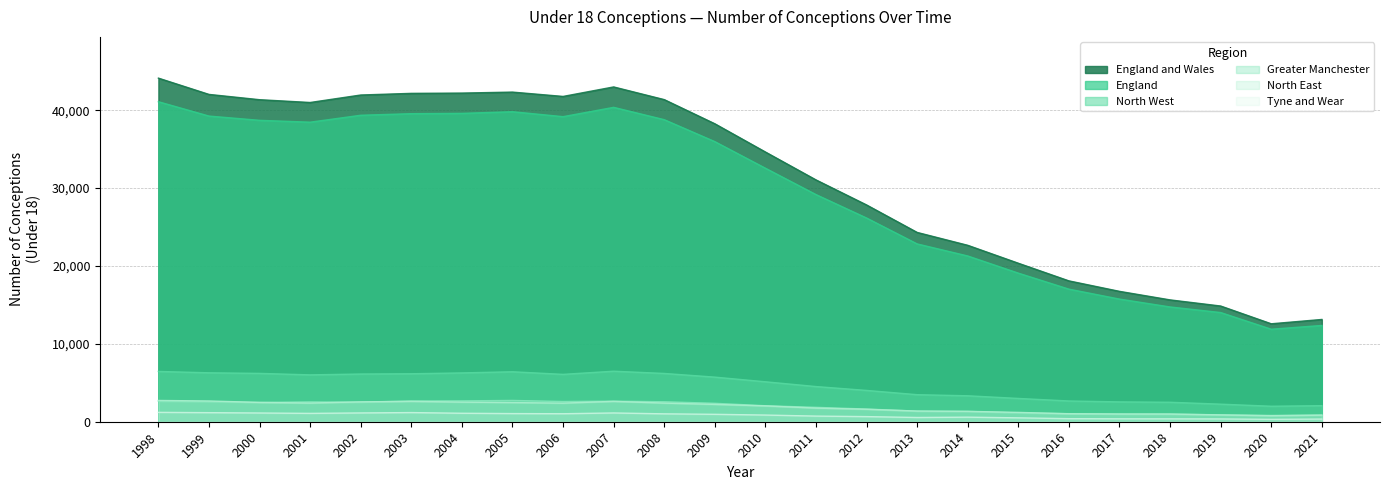

Which has a higher value, 2014 or 1999?

1999